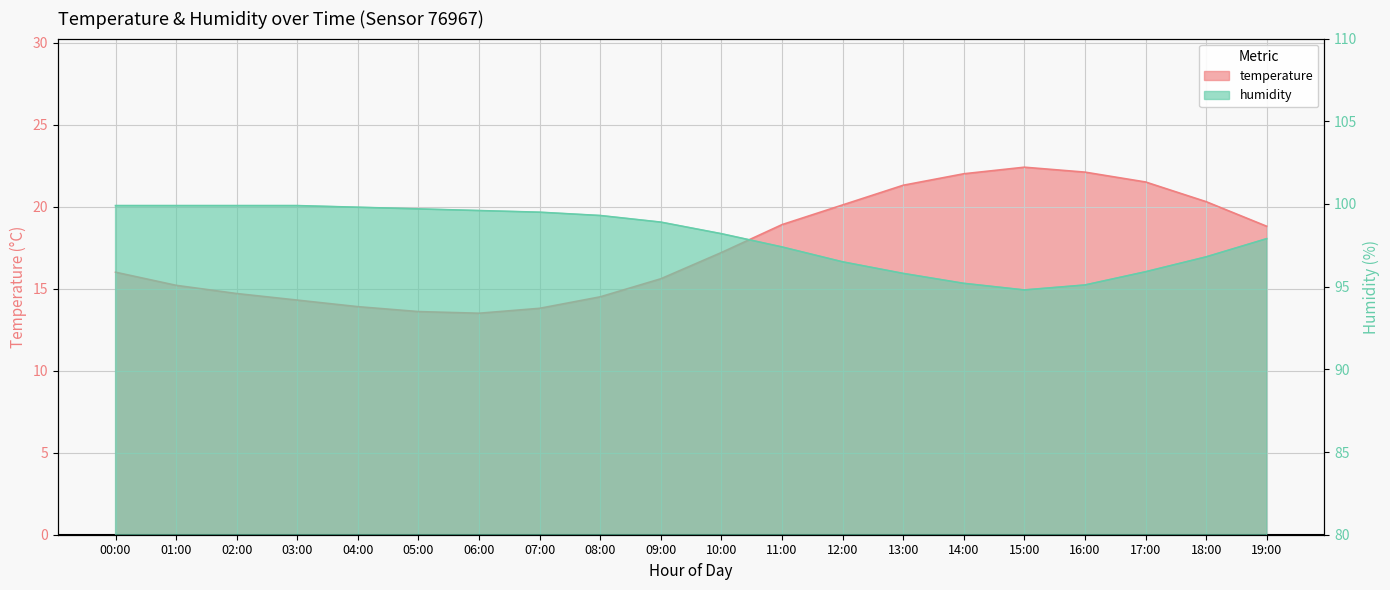

Rank the series by their average value, from lowest to highest.

temperature, humidity